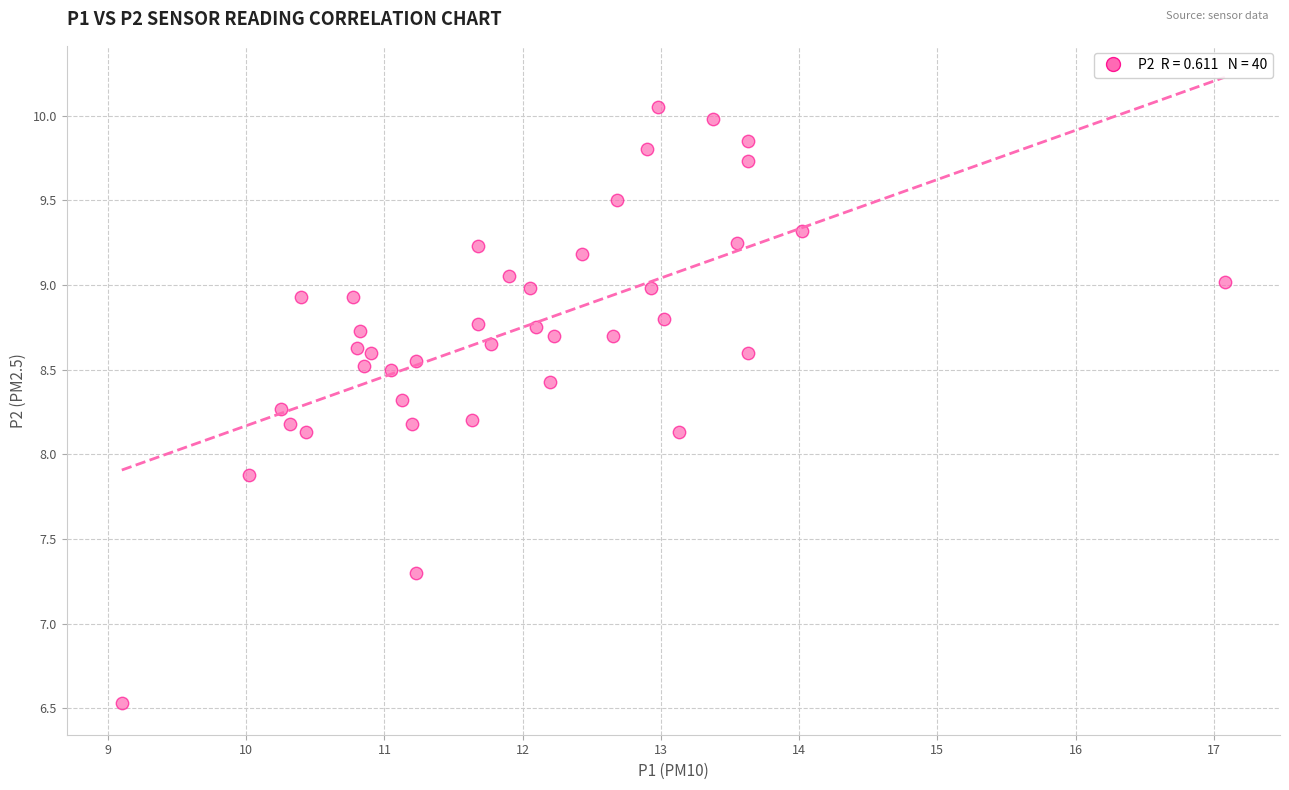

What is the range of Y values (max minus min)?

3.5